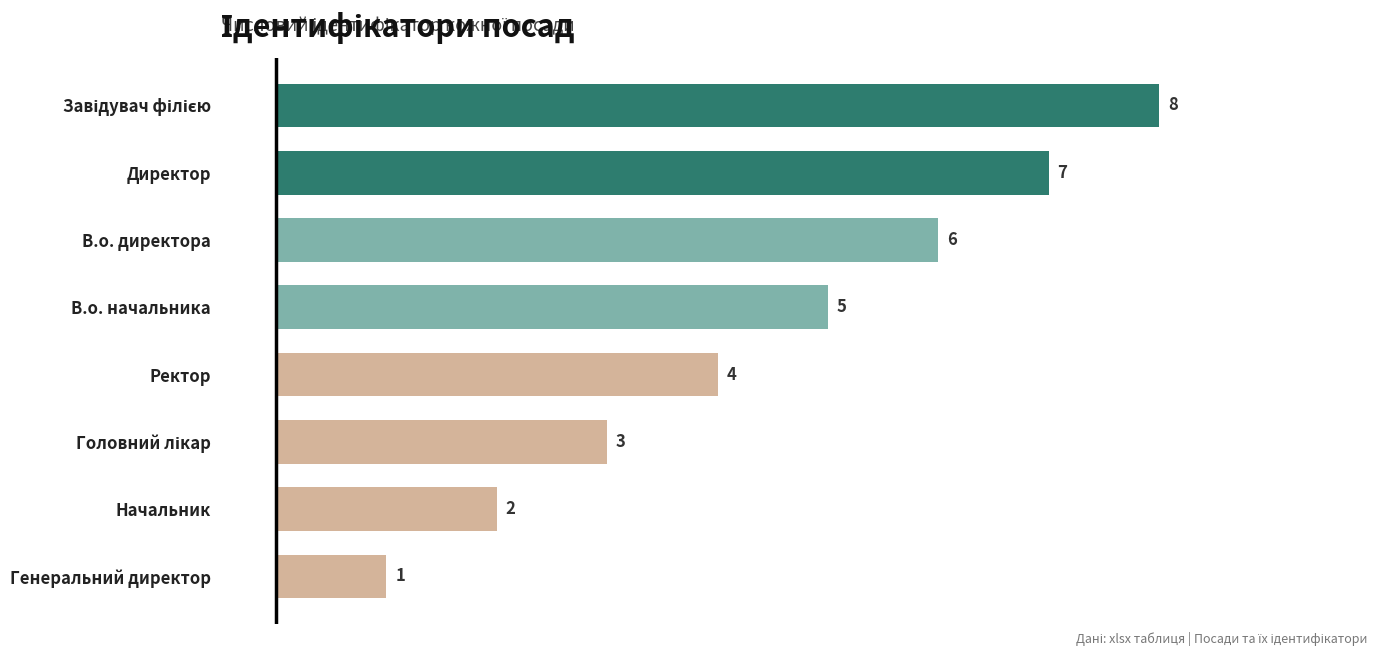

True or false: the data shows 1 at Ректор.

False